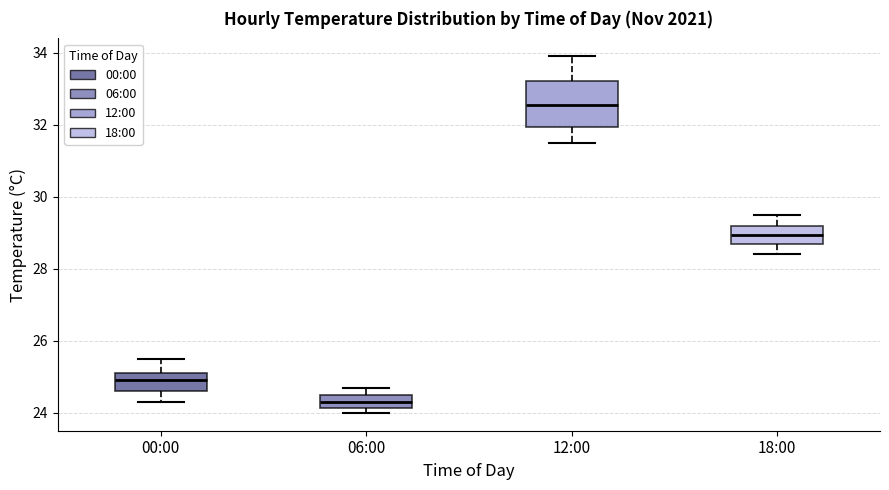

Which box's median line is the highest?

12:00